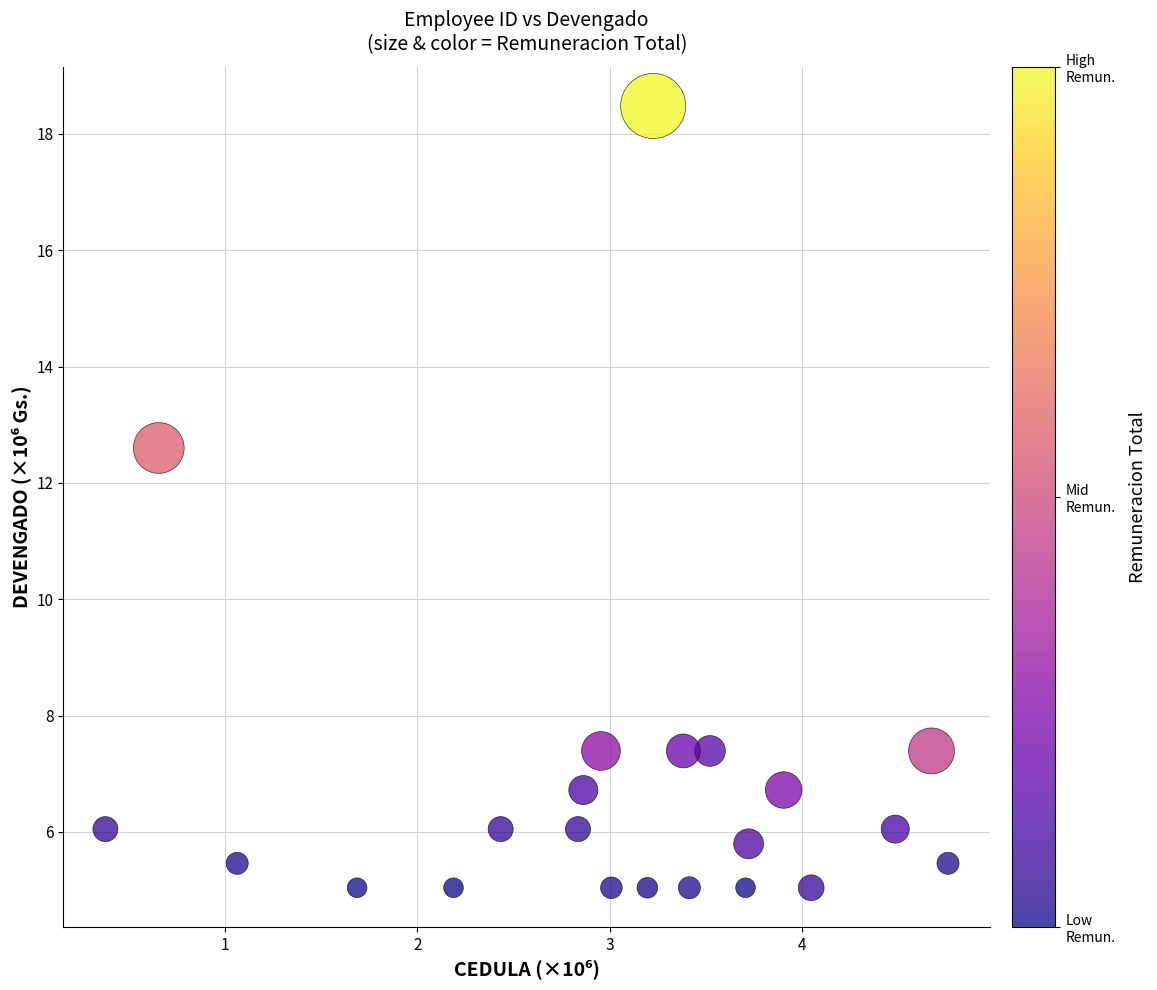

What Y value in the scatter plot is closest to 11?

12.6